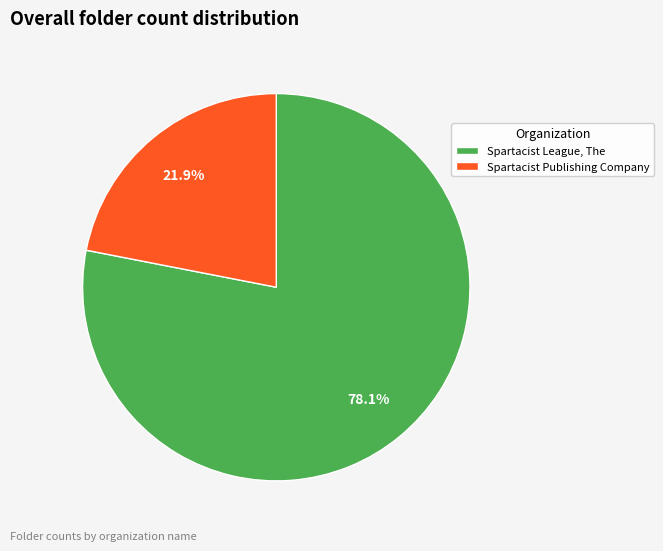

True or false: Spartacist Publishing Company accounts for 22% of the total.

True